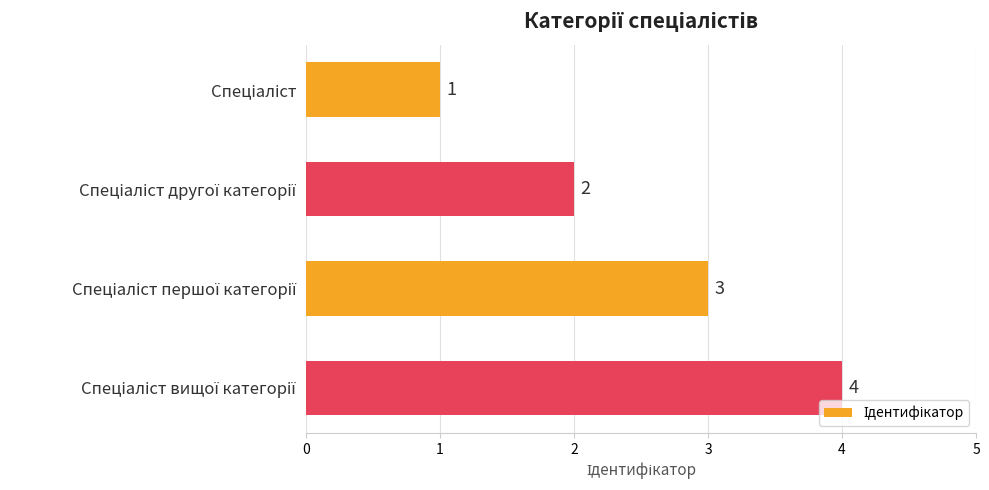

What is the greatest value displayed?

4